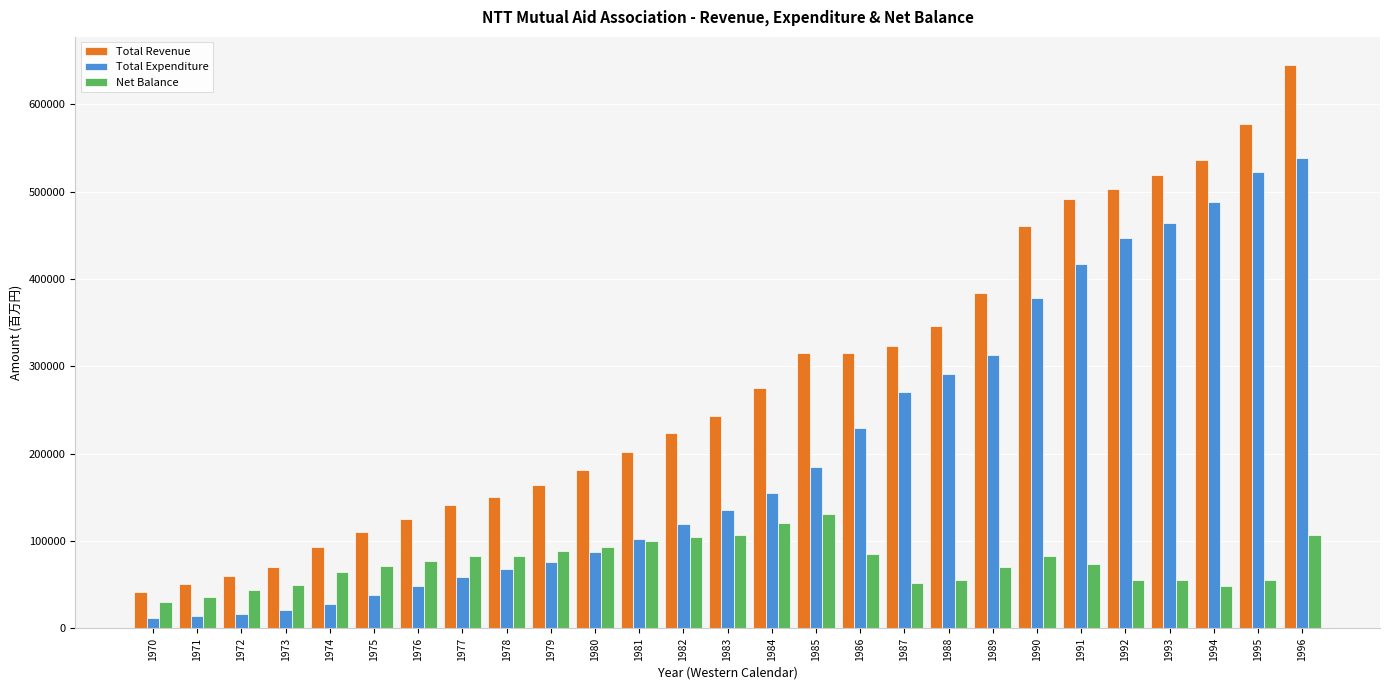

How many values in the Total Revenue series are below 242762?

13